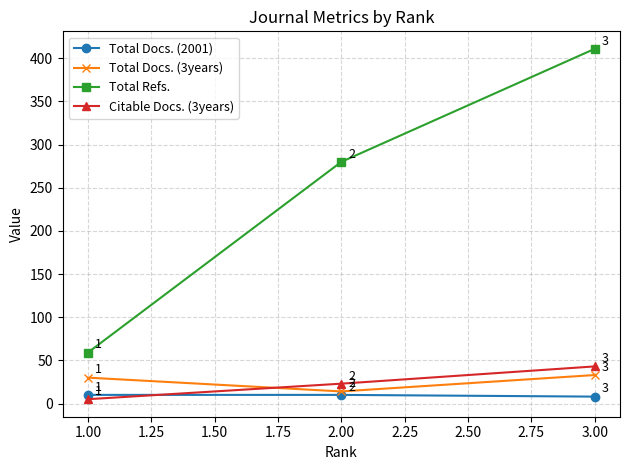

Reading left to right, what are all the values shown in this chart?

Total Docs. (2001): 10	10	8
Total Docs. (3years): 30	14	33
Total Refs.: 59	280	411
Citable Docs. (3years): 5	23	43